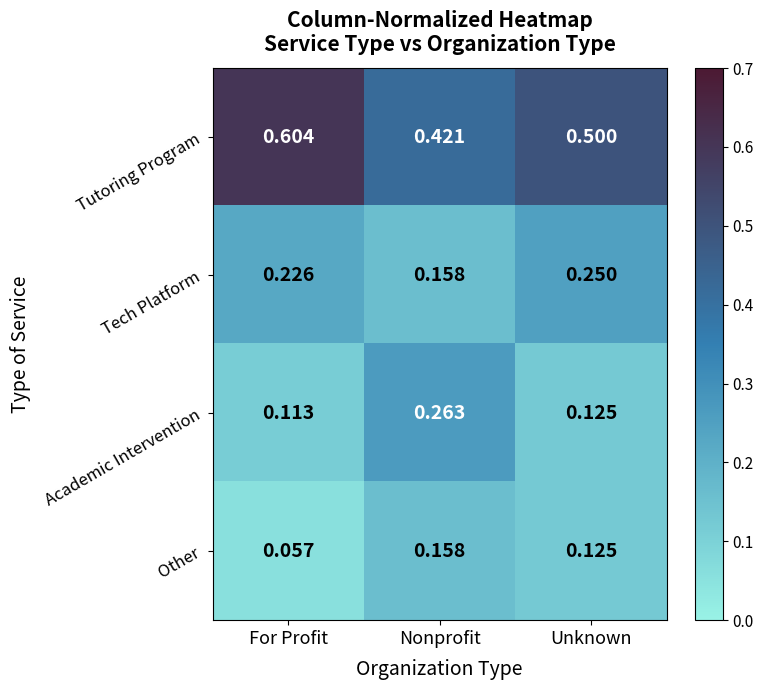

Which series has the largest total across all categories?

Tutoring Program